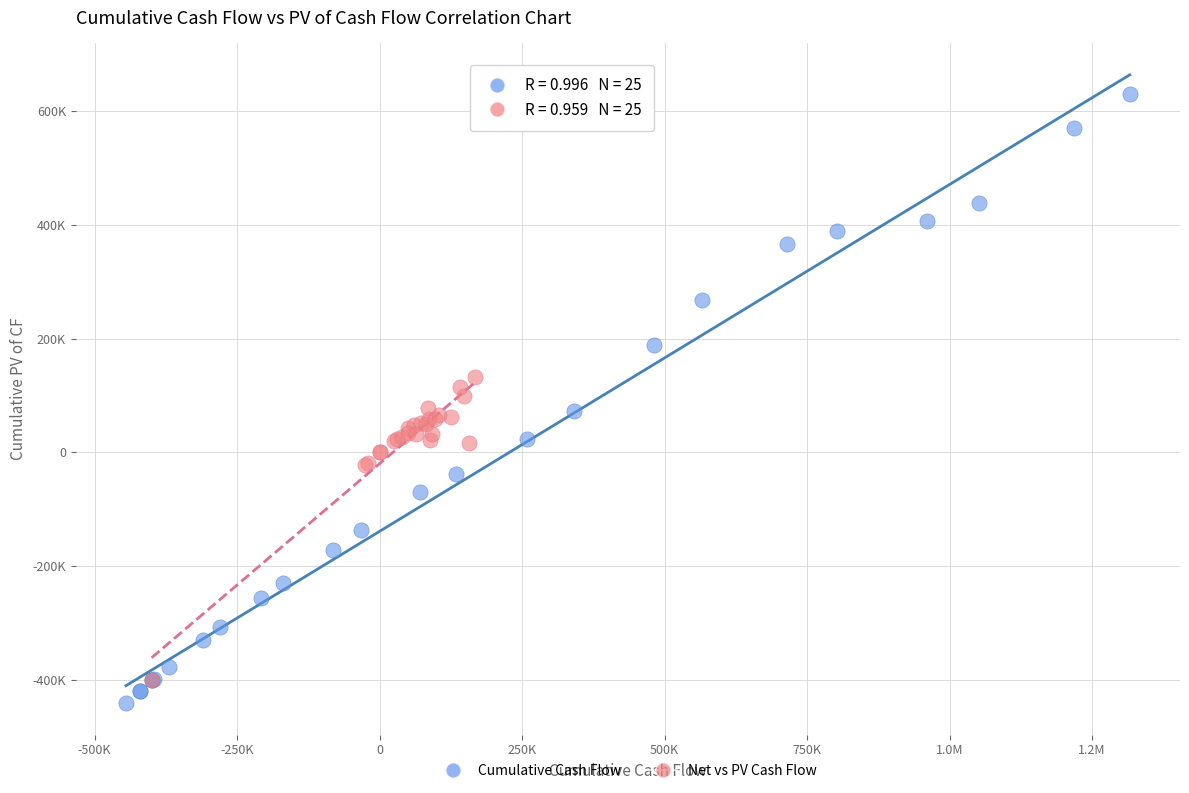

What are all the series names shown in the legend?

Cumulative Cash Flow, Net vs PV Cash Flow